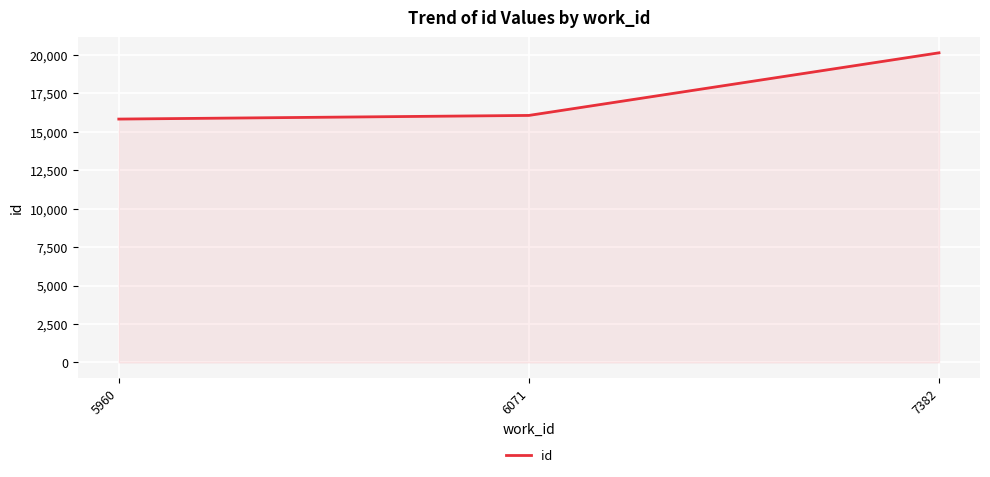

The chart shows a value of 20145 at 7382. True or false?

True